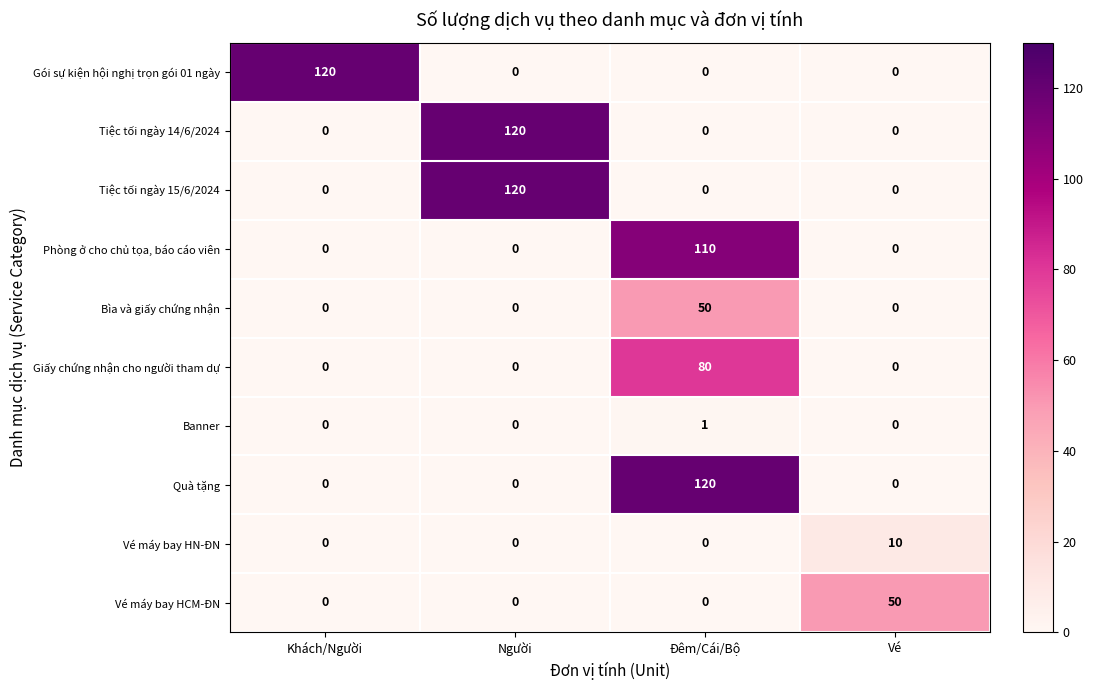

What is the spread (max minus min) of values at Vé?

50